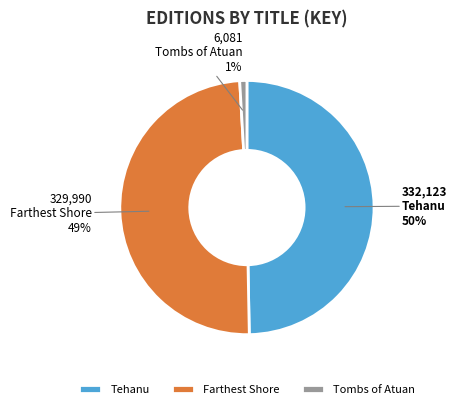

To the nearest percent, what portion does Tehanu represent?

50%